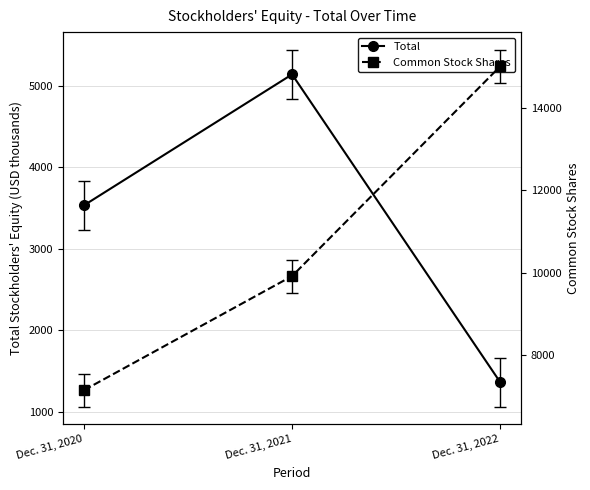

What is the difference between the maximum and second lowest values in the Total series?

1606